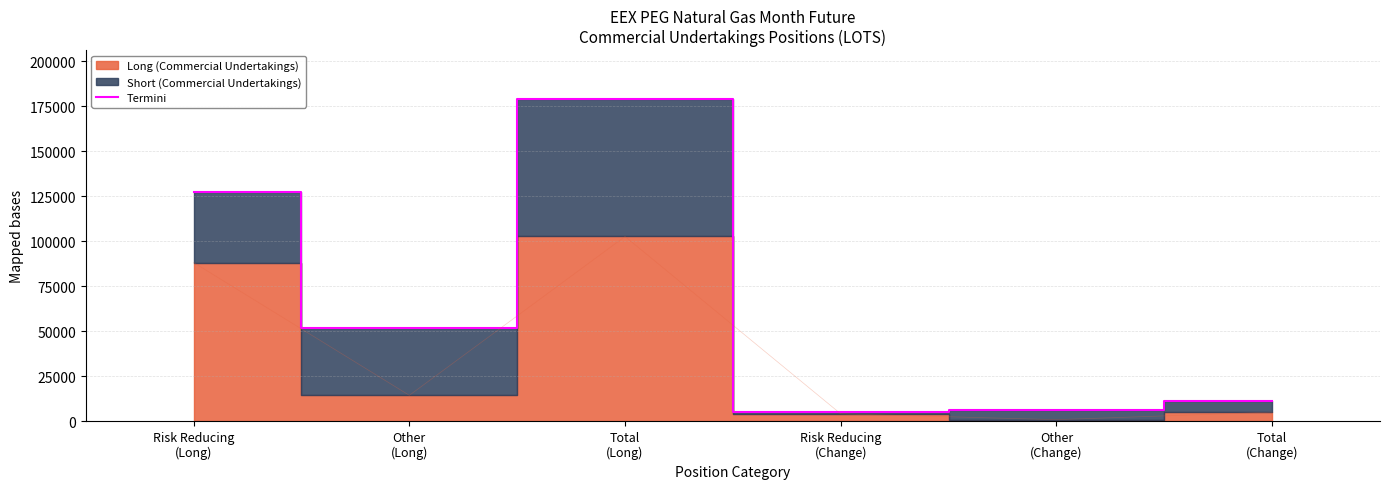

What is the difference between the maximum and minimum values?

174066.0